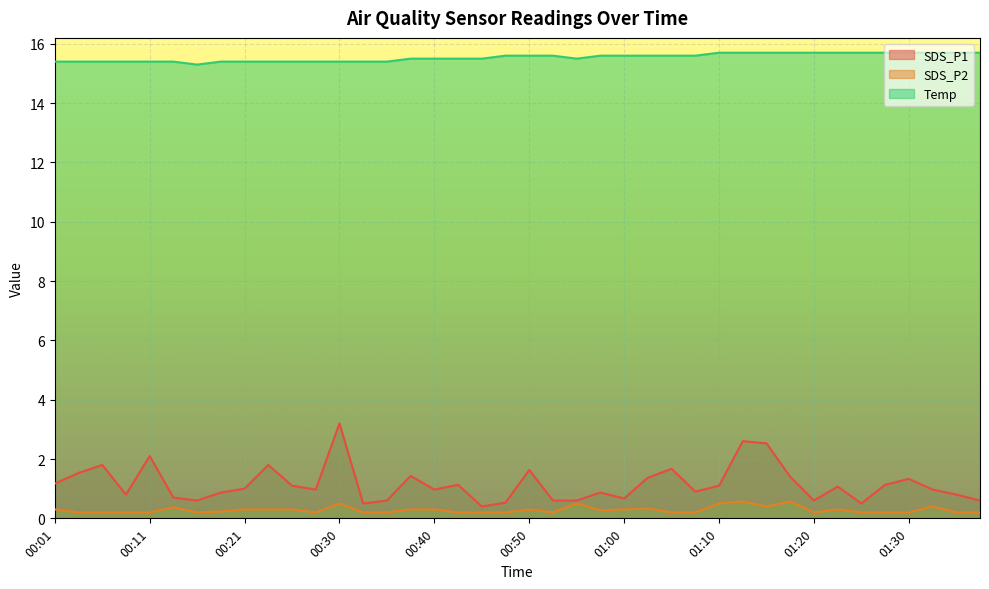

Reading left to right, what are all the values shown in this chart?

SDS_P1: 1.2	1.5	1.8	0.8	2.1	0.7	0.6	0.9	1.0	1.8	1.1	1.0	3.2	0.5	0.6	1.4	1.0	1.1	0.4	0.5	1.6	0.6	0.6	0.9	0.7	1.4	1.7	0.9	1.1	2.6	2.5	1.4	0.6	1.1	0.5	1.1	1.3	1.0	0.8	0.6
SDS_P2: 0.3	0.2	0.2	0.2	0.2	0.4	0.2	0.2	0.3	0.3	0.3	0.2	0.5	0.2	0.2	0.3	0.3	0.2	0.2	0.2	0.3	0.2	0.5	0.3	0.3	0.3	0.2	0.2	0.5	0.6	0.4	0.6	0.2	0.3	0.2	0.2	0.2	0.4	0.2	0.2
Temp: 15.4	15.4	15.4	15.4	15.4	15.4	15.3	15.4	15.4	15.4	15.4	15.4	15.4	15.4	15.4	15.5	15.5	15.5	15.5	15.6	15.6	15.6	15.5	15.6	15.6	15.6	15.6	15.6	15.7	15.7	15.7	15.7	15.7	15.7	15.7	15.7	15.7	15.7	15.7	15.7